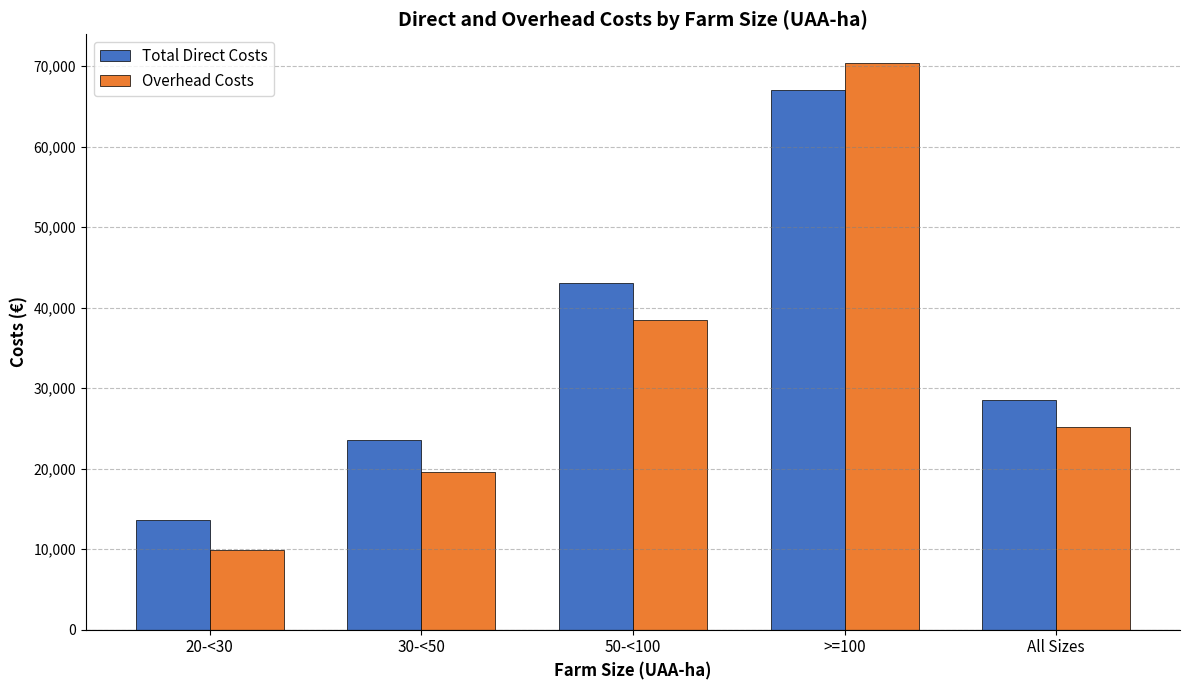

At how many categories does at least one series exceed 36078?

2